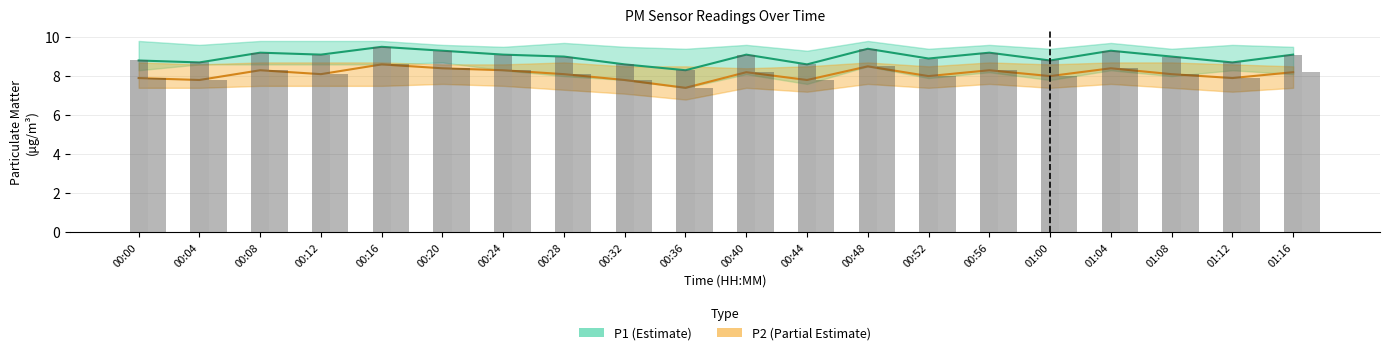

What is the maximum value for P2?

8.6